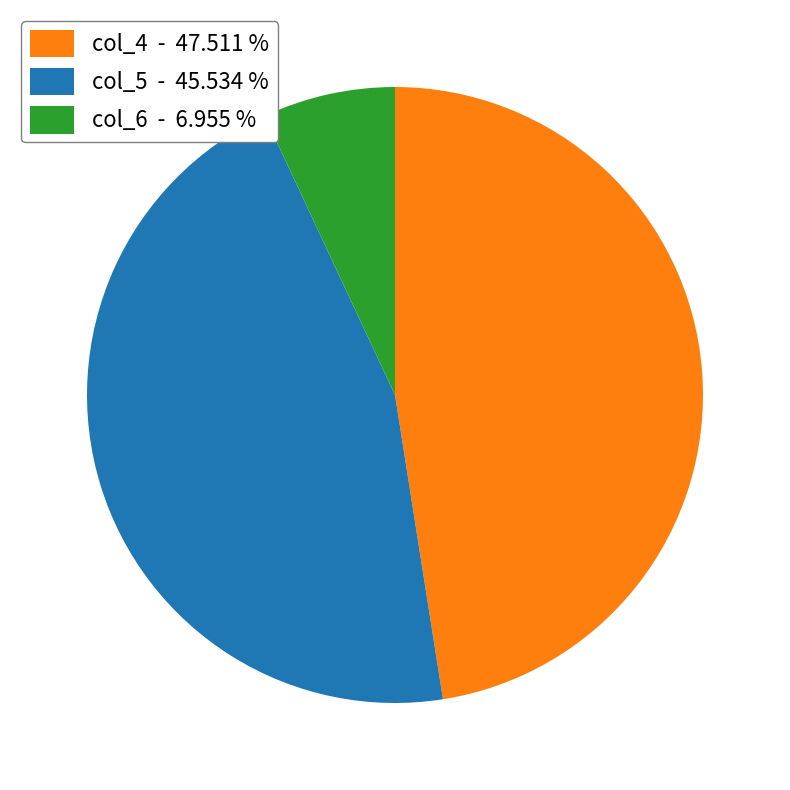

Do col_6 and col_4 together represent more than half of the pie?

Yes